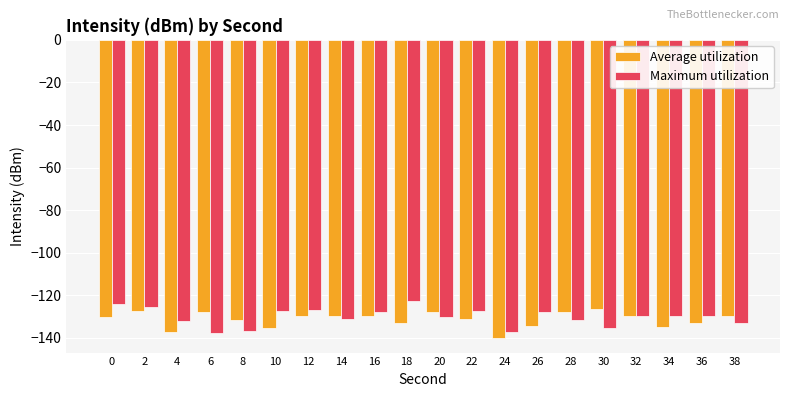

What is the average value of the Average utilization series?

-131.3